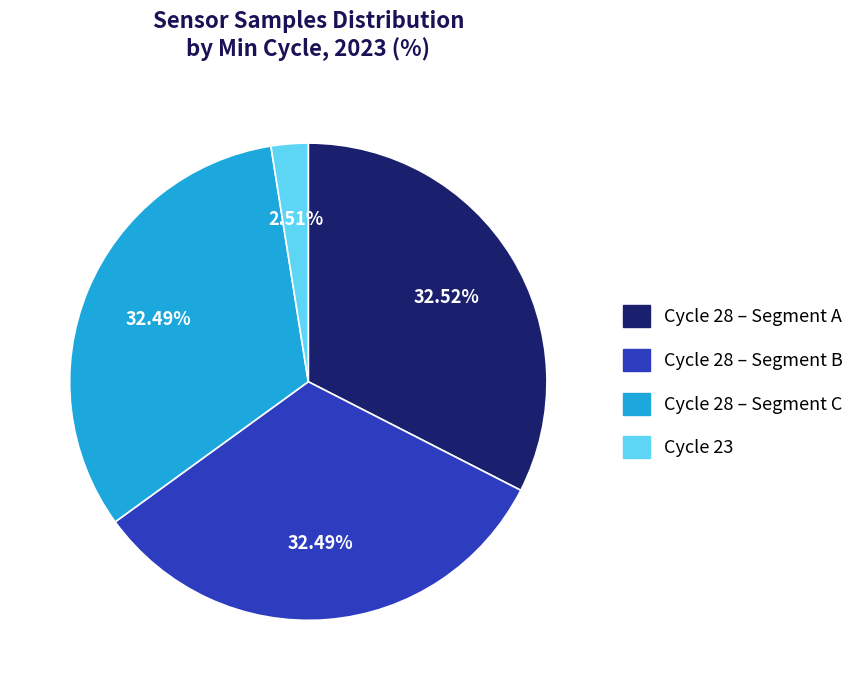

Is there a majority slice in this chart?

No